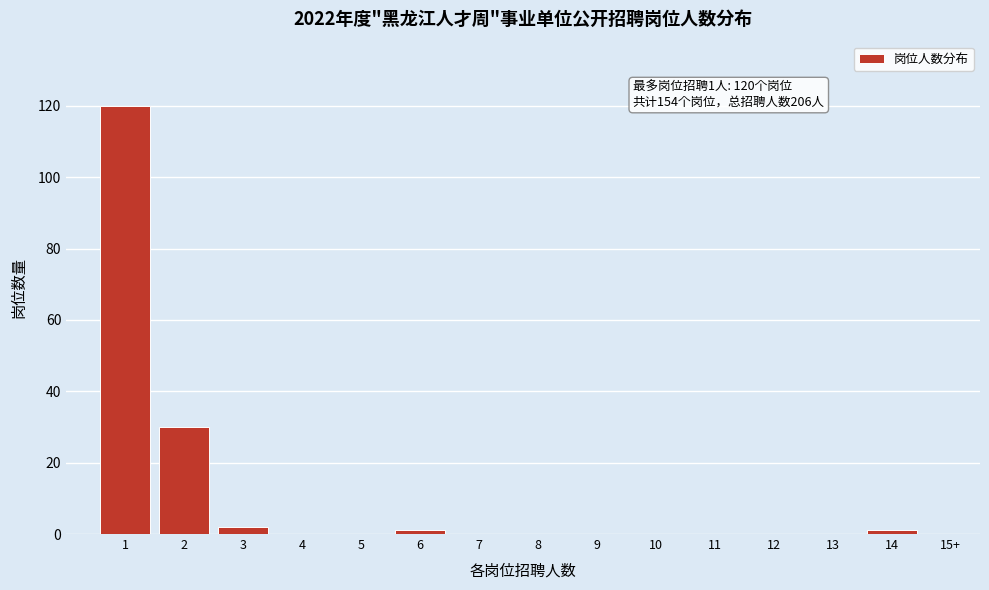

Reading right to left, what are all the values shown in this chart?

15+=0	14=1	13=0	12=0	11=0	10=0	9=0	8=0	7=0	6=1	5=0	4=0	3=2	2=30	1=120